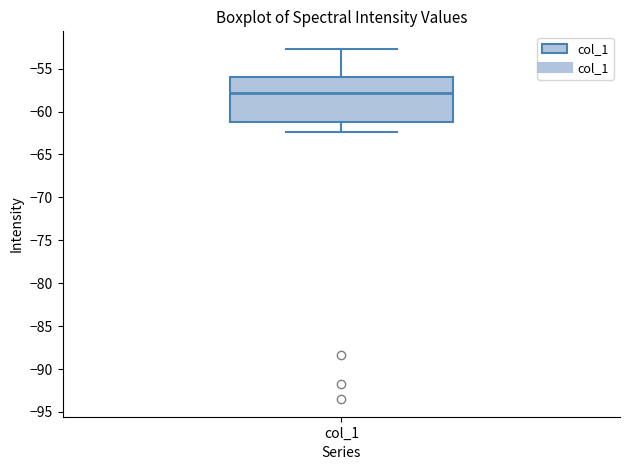

Read this box plot against the y-axis: the position of the median line, the range covered by the box, and the ends of both whiskers. The values are not printed on the chart, so give them approximately, as read against the axis.

median -58.0, box -61.0 to -56.0, whiskers -62.5 to -52.5